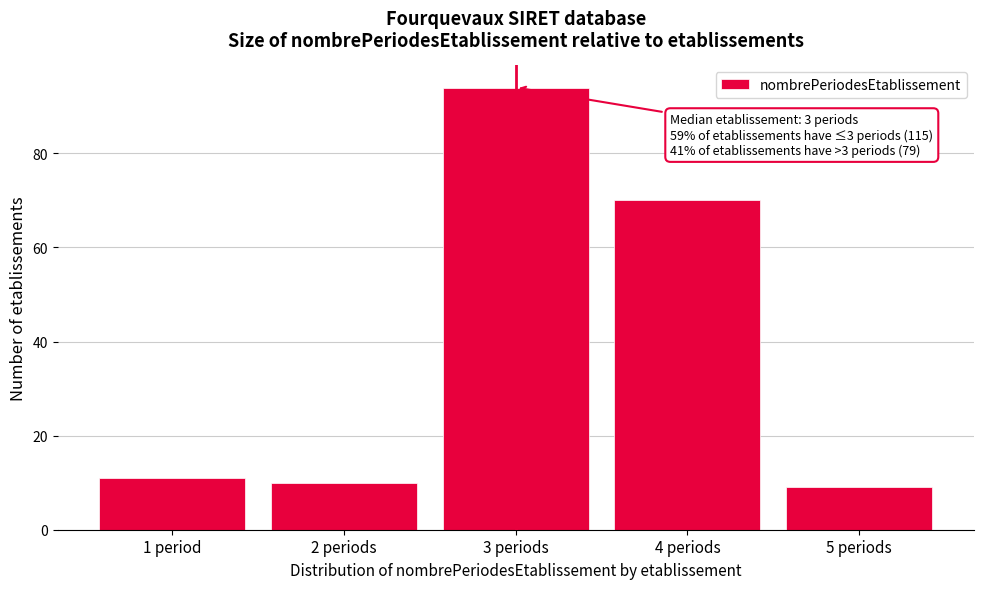

Reading left to right, extract all data points from this chart.

1 period=11	2 periods=10	3 periods=94	4 periods=70	5 periods=9